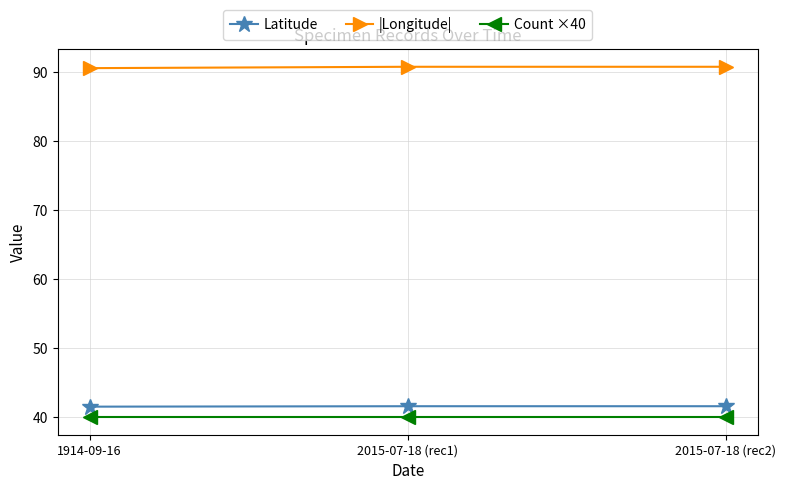

What is the label of the 3rd point from the left?

2015-07-18 (rec2)